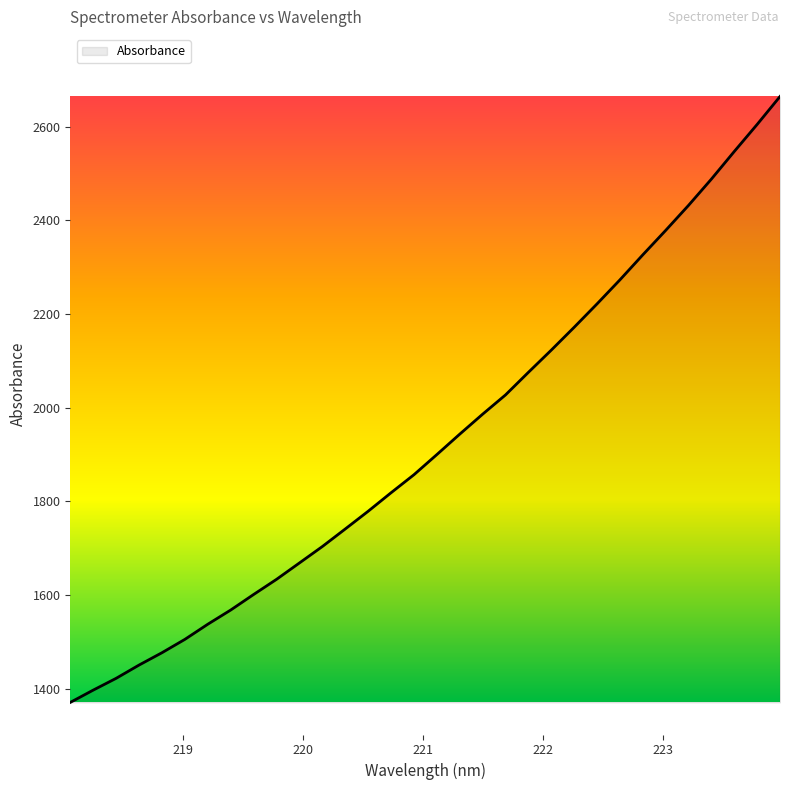

What is the difference between the maximum and minimum values?

1293.8